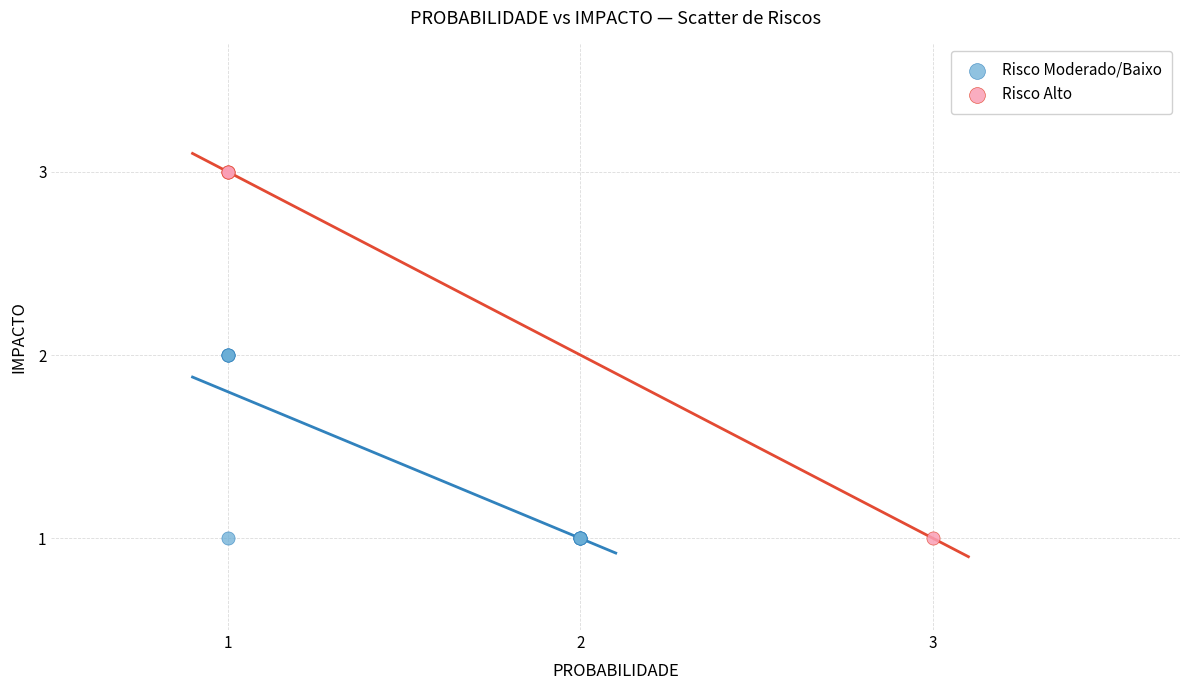

Which series contains the highest Y value?

Risco Alto